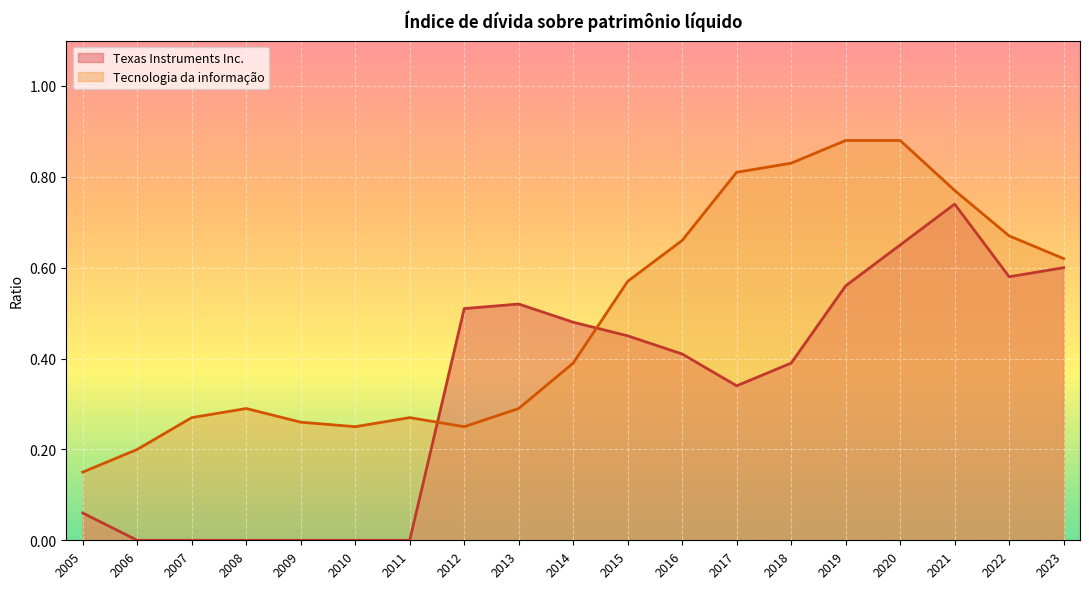

How many categories are shown in the chart?

19